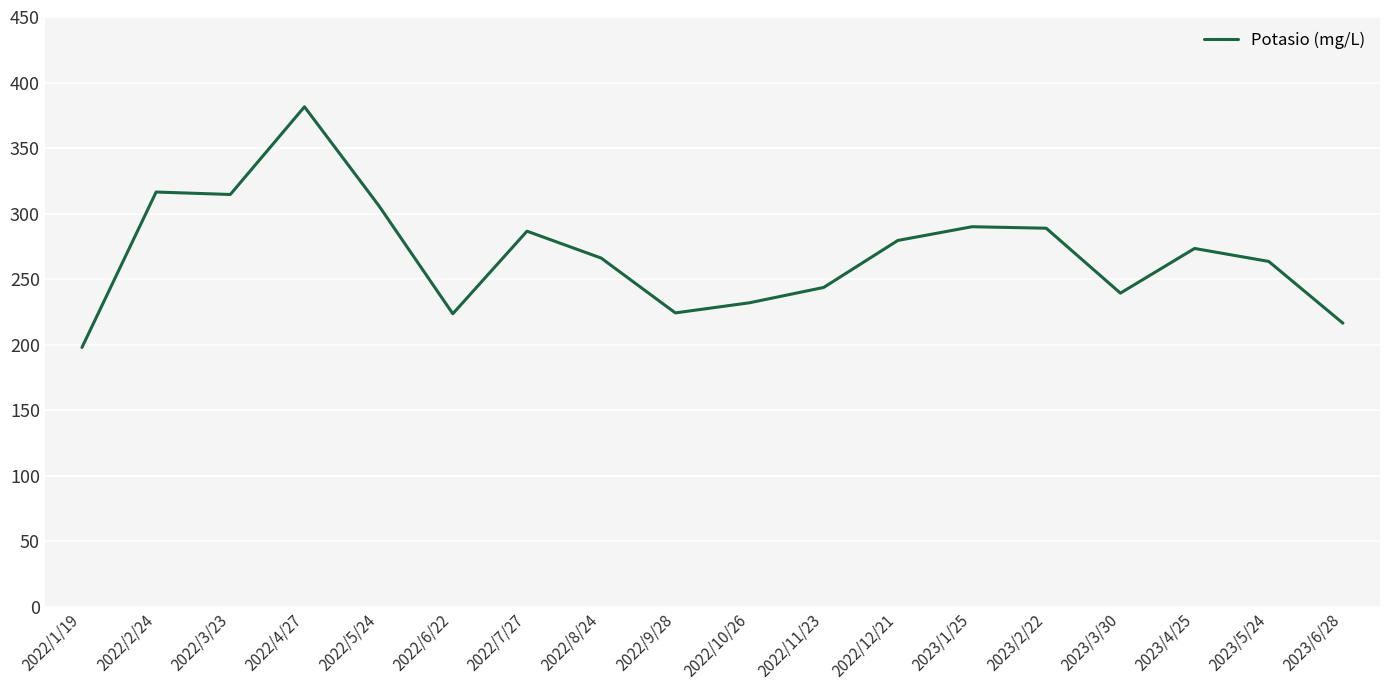

What is the difference between the values at 2022/8/24 and 2022/4/27?

115.4